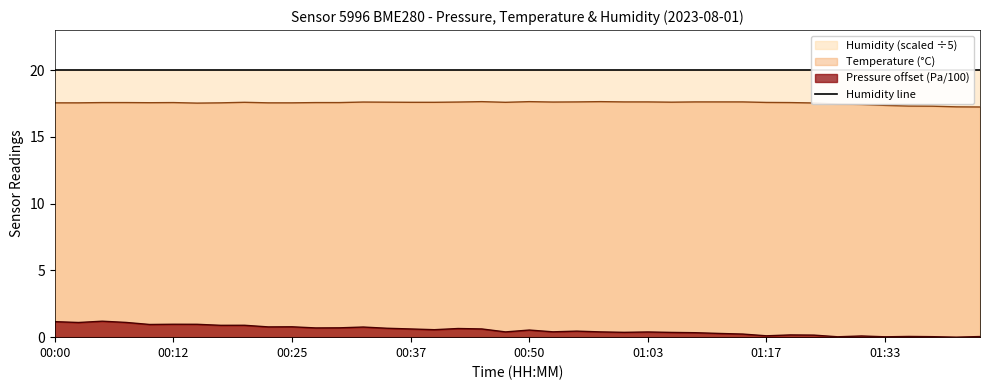

Does the chart have visible grid lines?

No